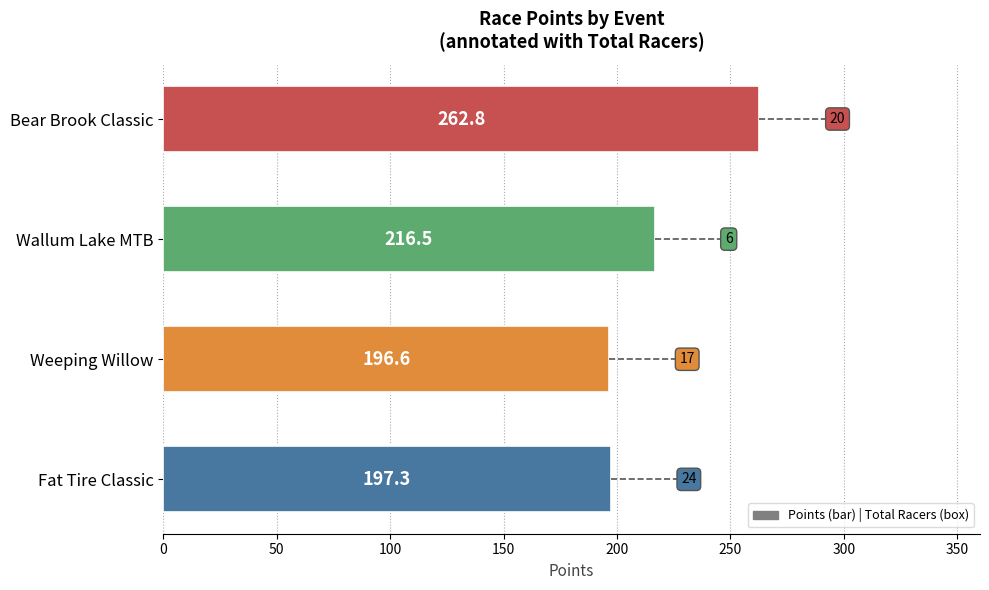

What is the difference between the maximum and minimum values?

66.2